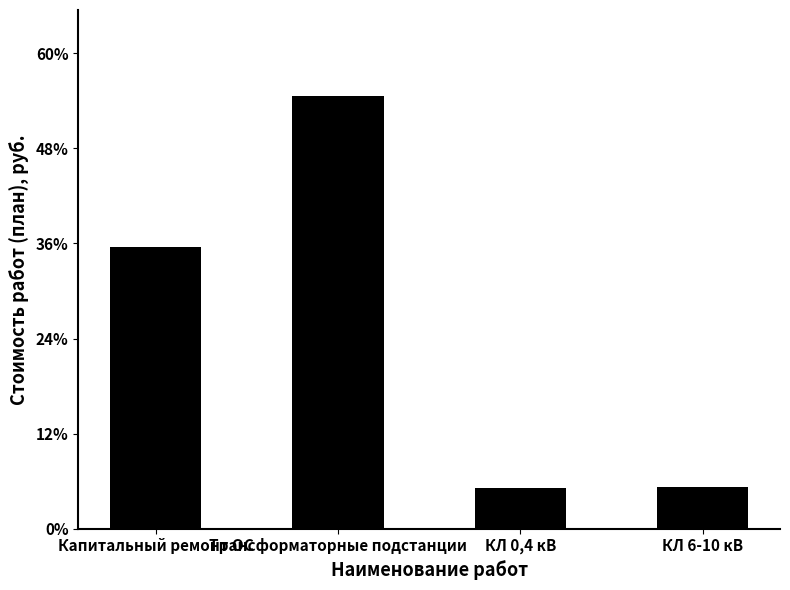

Are the bars horizontal?

No